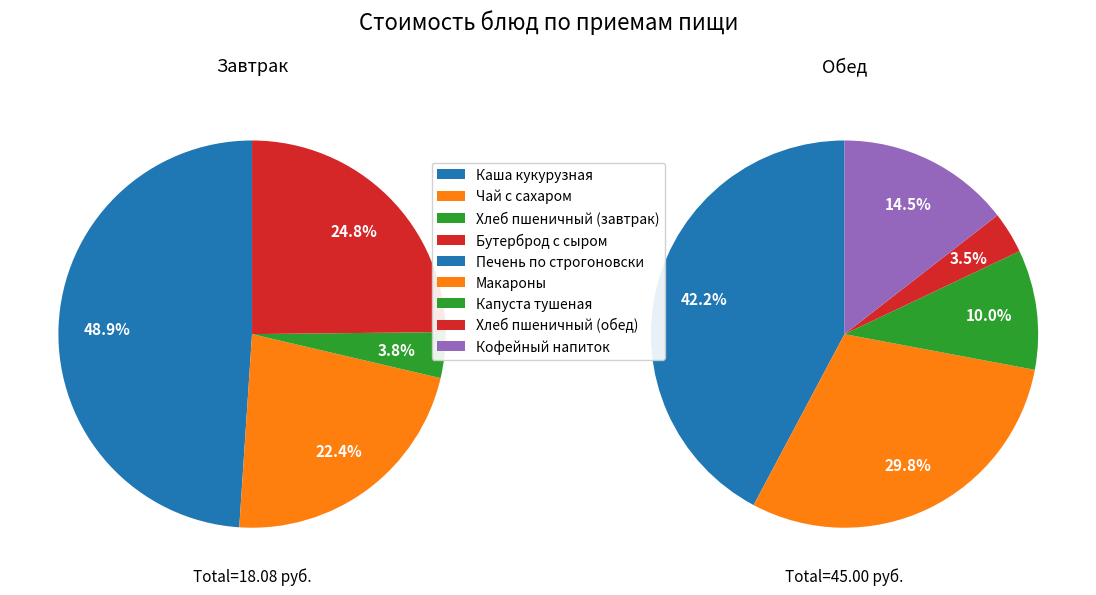

Is Печень по строгоновски the majority of the pie?

No